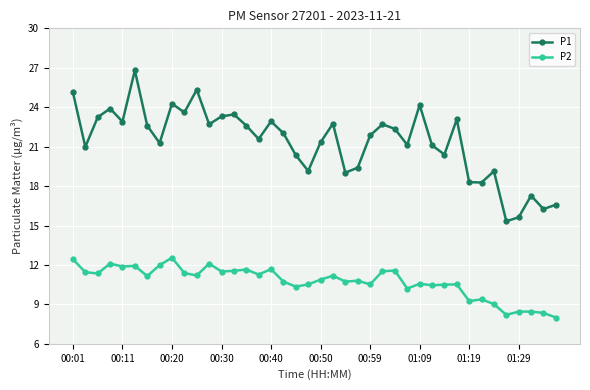

How many interior local peaks does the P1 series have?

12